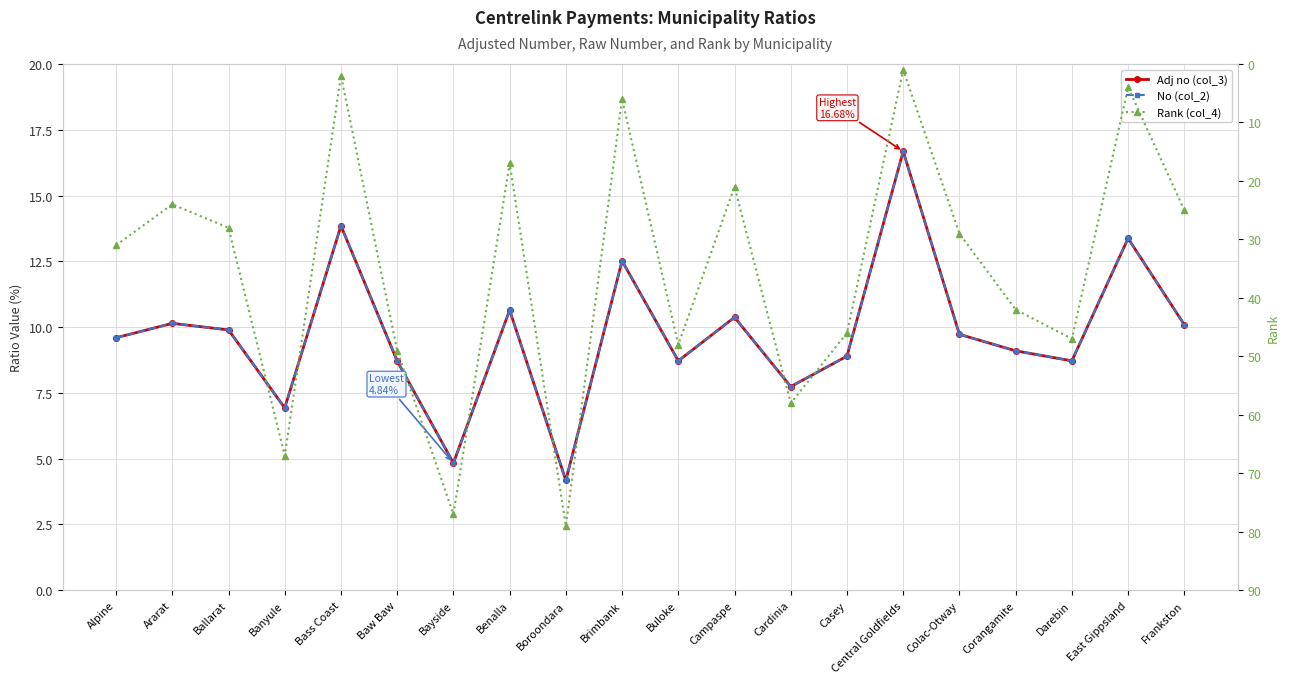

Where is the first local minimum for Adj no (col_3)?

Banyule